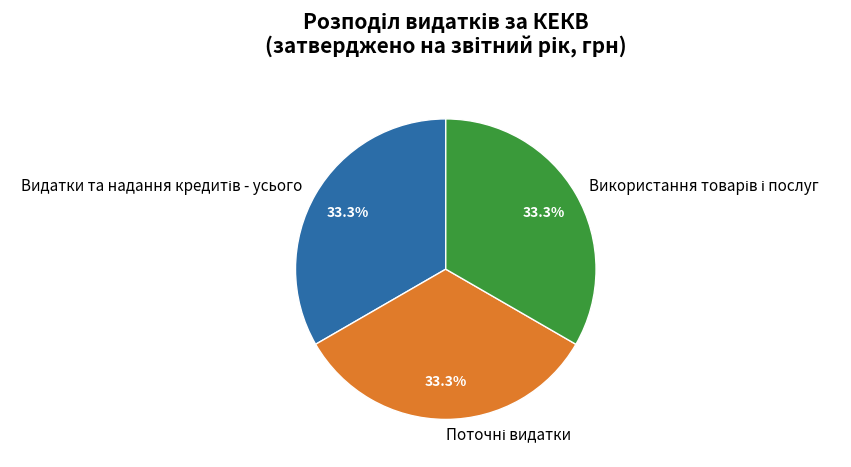

Is there any slice that represents more than half of the pie?

No